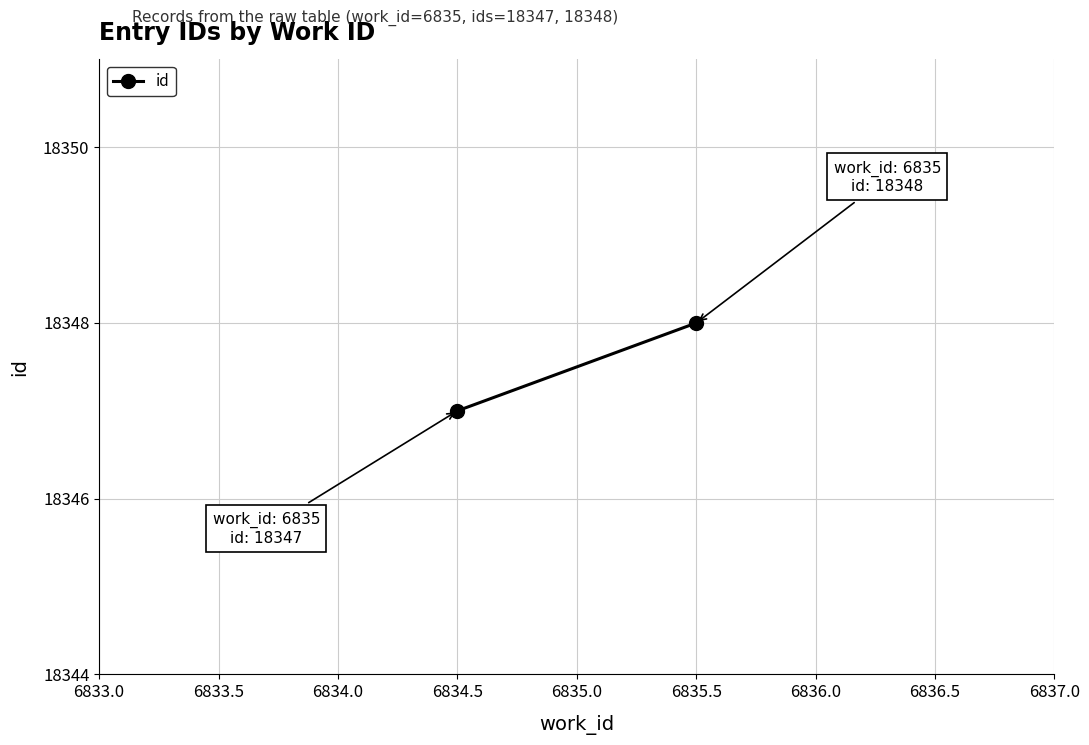

True or false: the data shows 11397 at 6834.5.

False